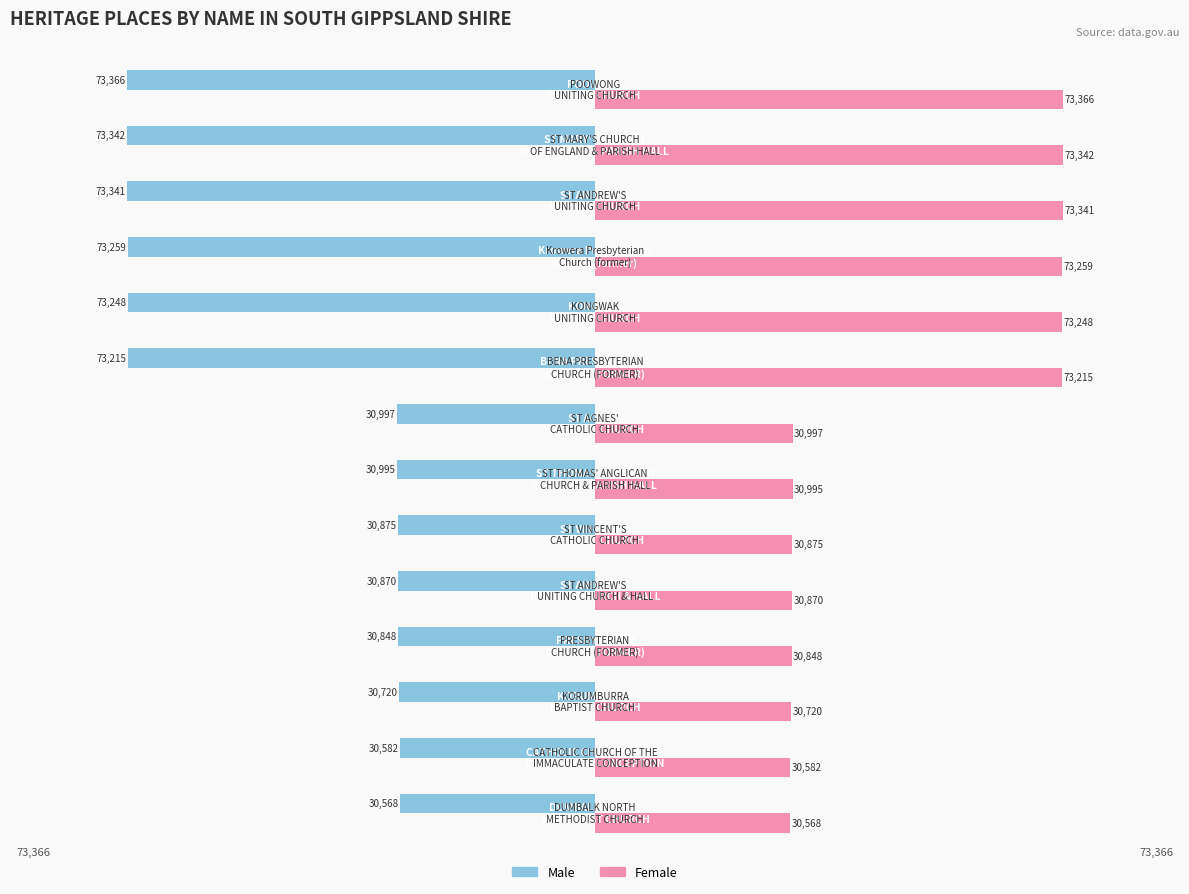

What is the difference between the maximum and minimum values in the Female series?

42798